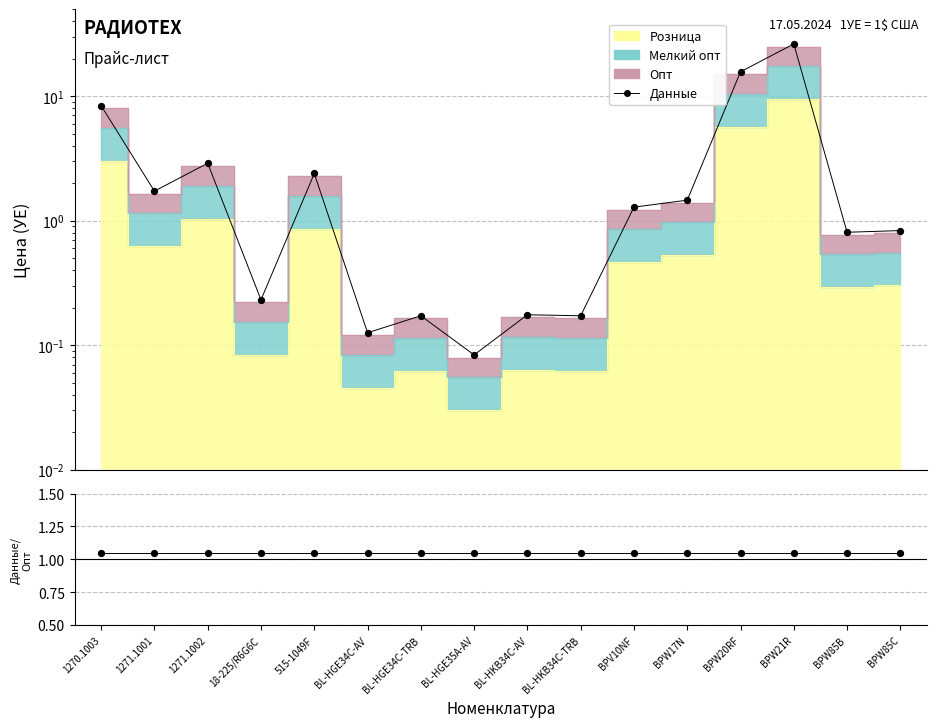

At how many categories does at least one series exceed 19?

1